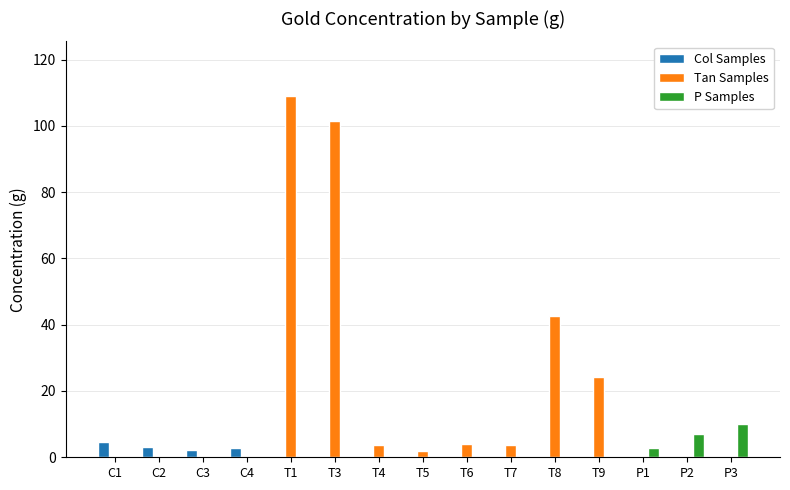

What is the average value of the Tan Samples series?

19.4